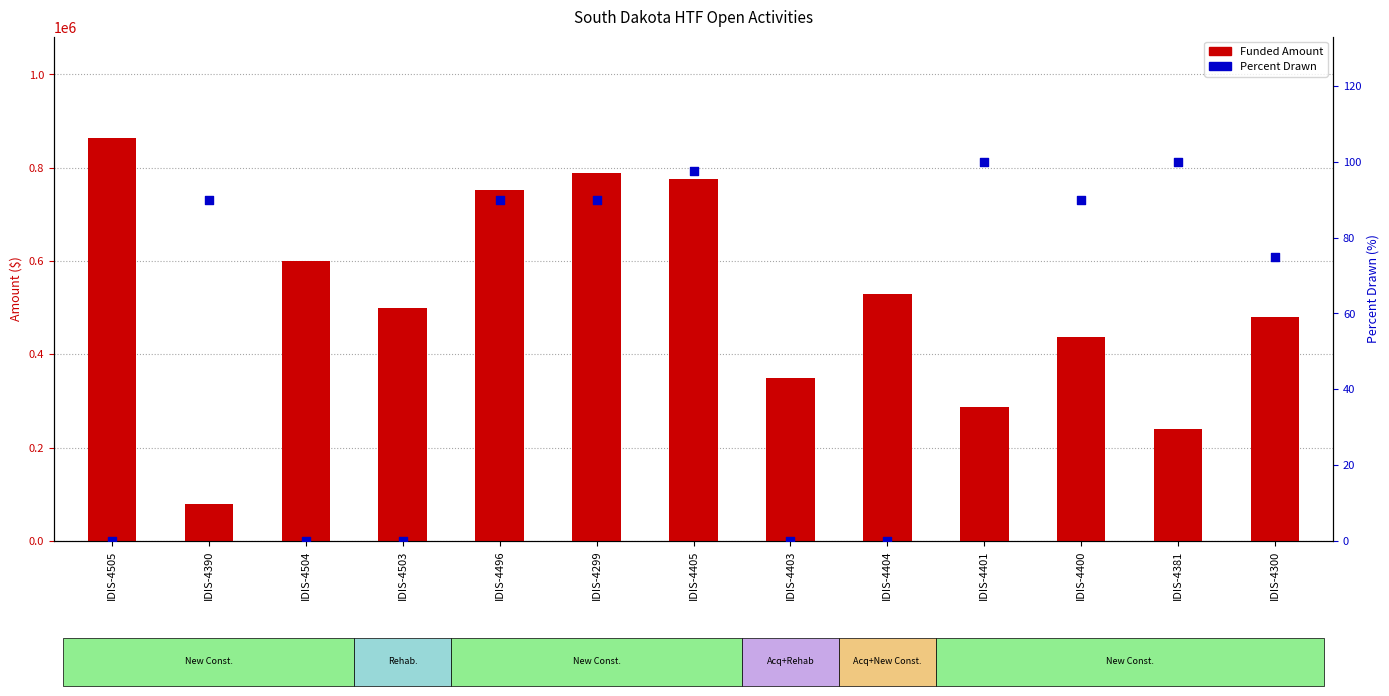

What is the total value across all series at IDIS-4400?

437990.0